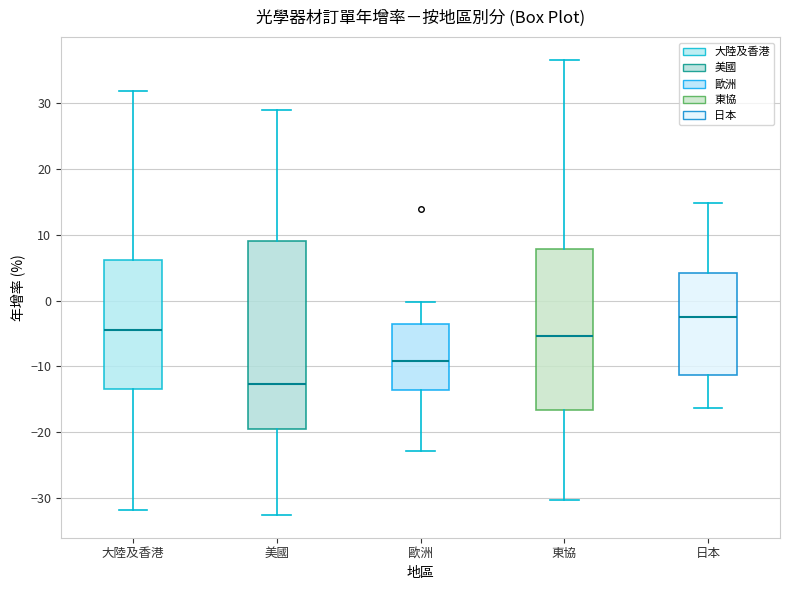

Reading left to right, read every box against the y-axis: the position of its median line, the range the box covers, and the ends of its whiskers. The values are not printed on the chart, so give them approximately, as read against the axis.

大陸及香港: median -4, box -13 to 6, whiskers -32 to 32
美國: median -13, box -19 to 9, whiskers -33 to 29
歐洲: median -9, box -14 to -4, whiskers -23 to 0
東協: median -5, box -17 to 8, whiskers -30 to 37
日本: median -3, box -11 to 4, whiskers -16 to 15